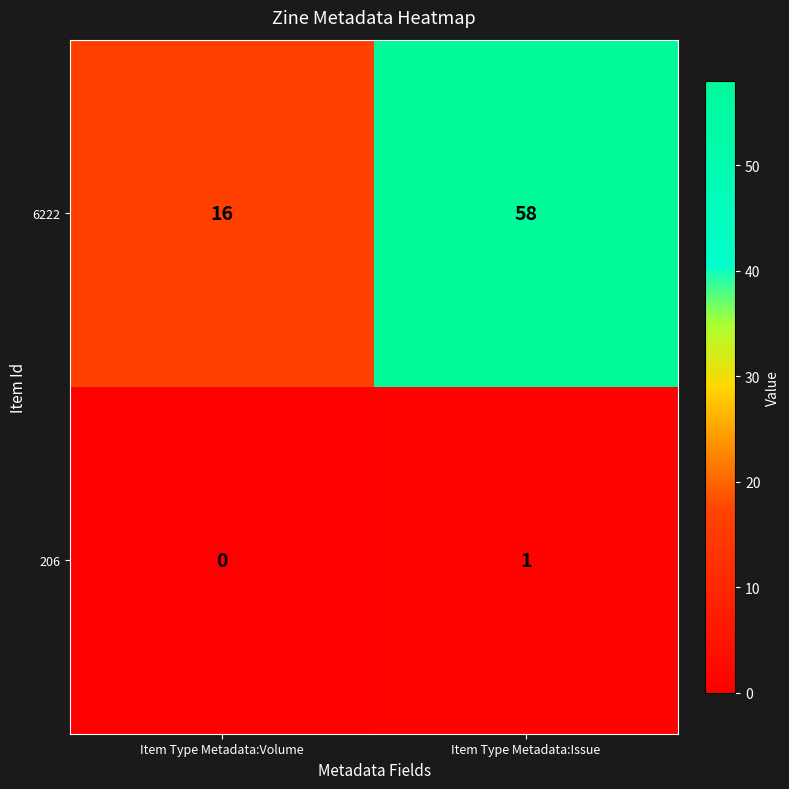

Is it true that 206 equals 2 at Item Type Metadata:Issue?

False